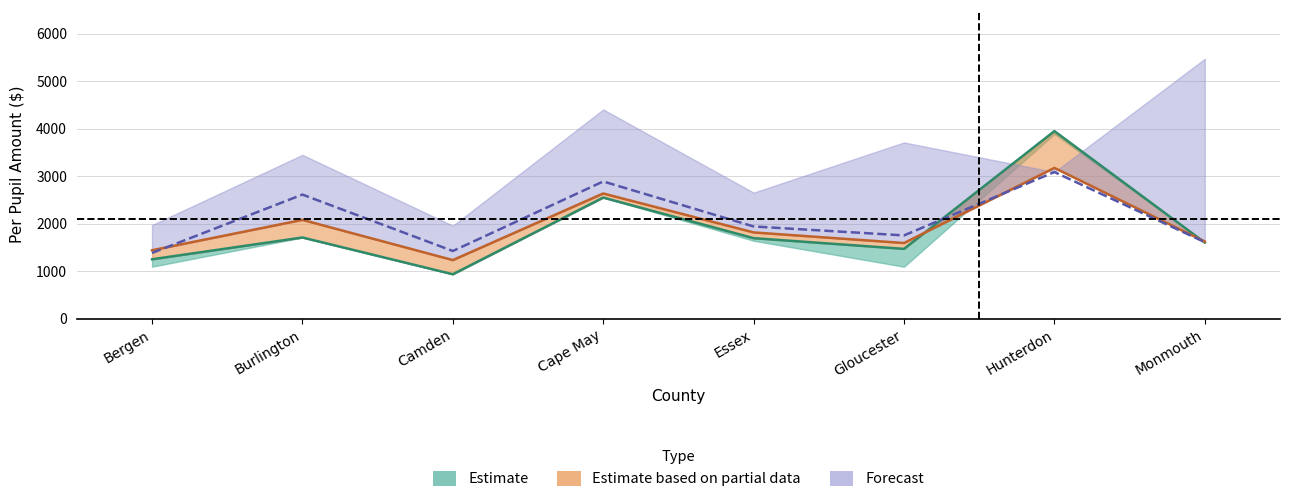

The value of 2019-20 Per Pupil at Cape May is 3434. True or false?

False